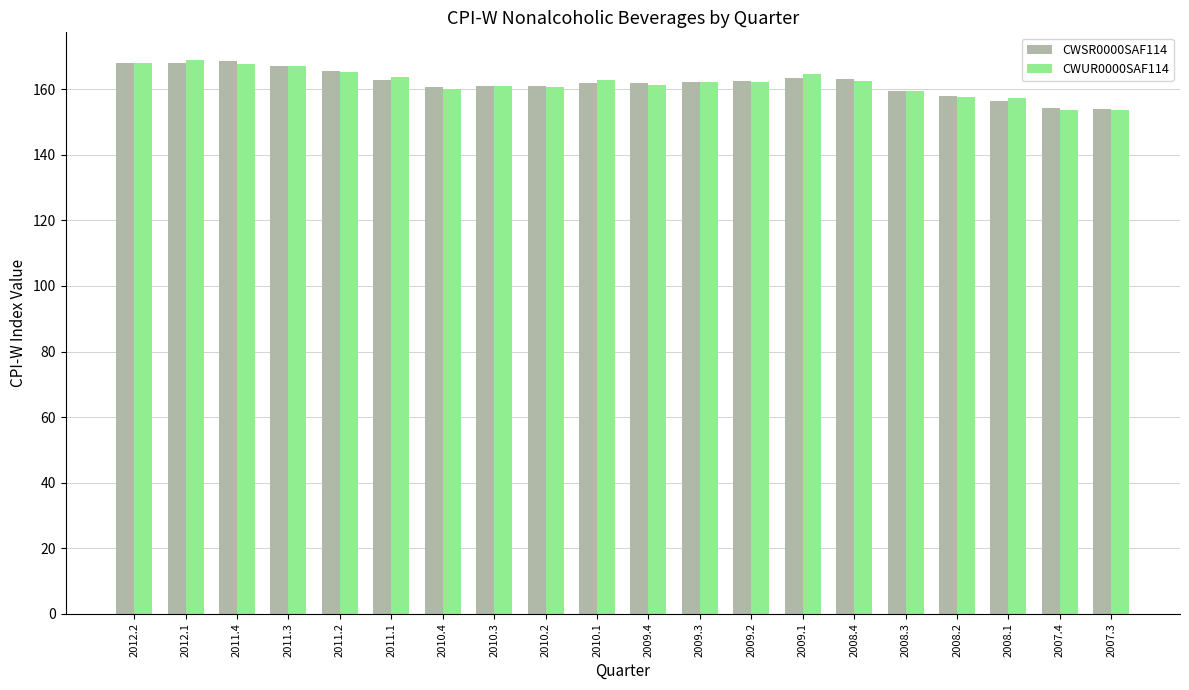

What is the smallest value displayed?

153.8